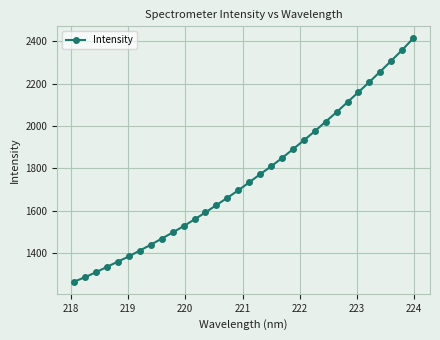

How many data points does each series have?

32